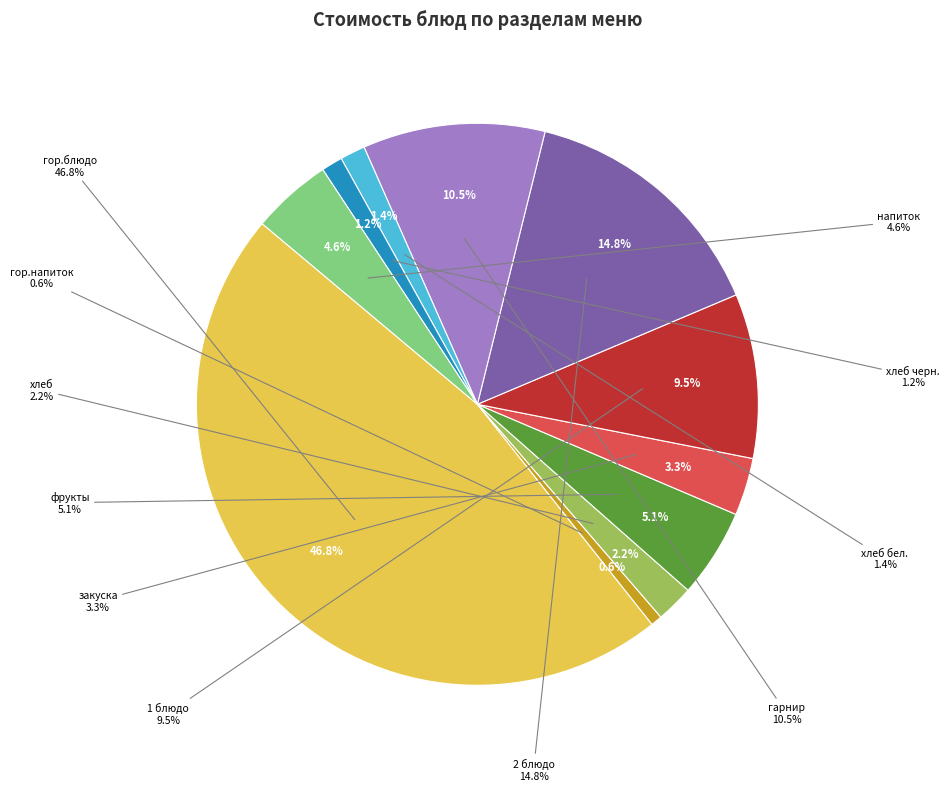

Between хлеб and 2 блюдо, which is larger?

2 блюдо